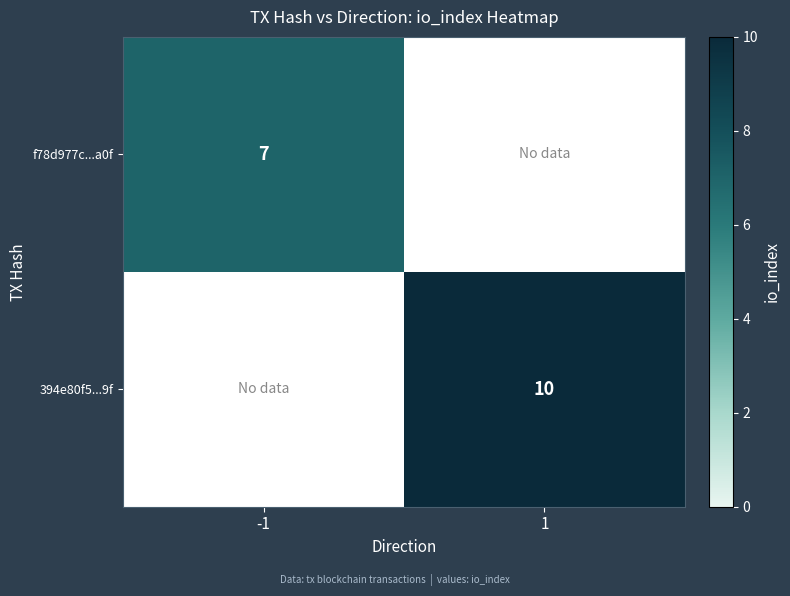

True or false: f78d977c...a0f has a value of 12.3 at -1.

False